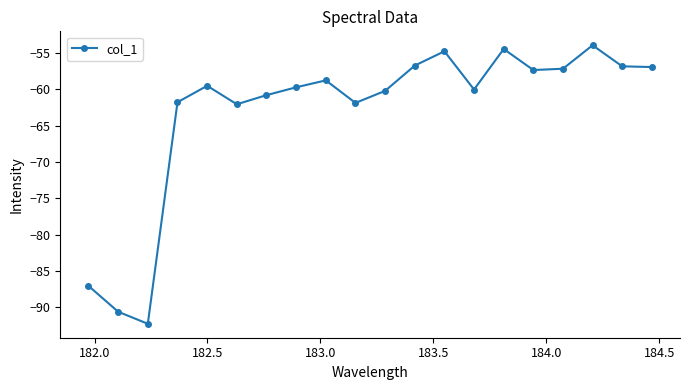

What is the difference between the maximum and second lowest values?

36.7